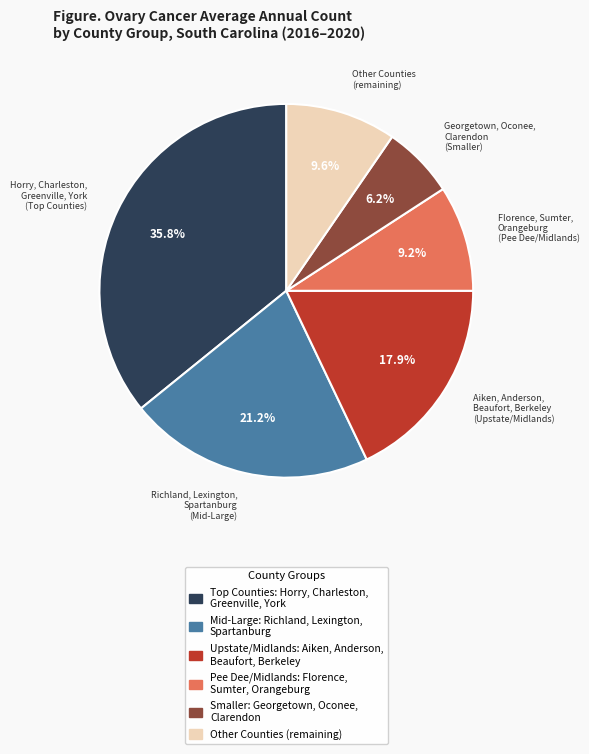

Is there any slice that represents more than half of the pie?

No